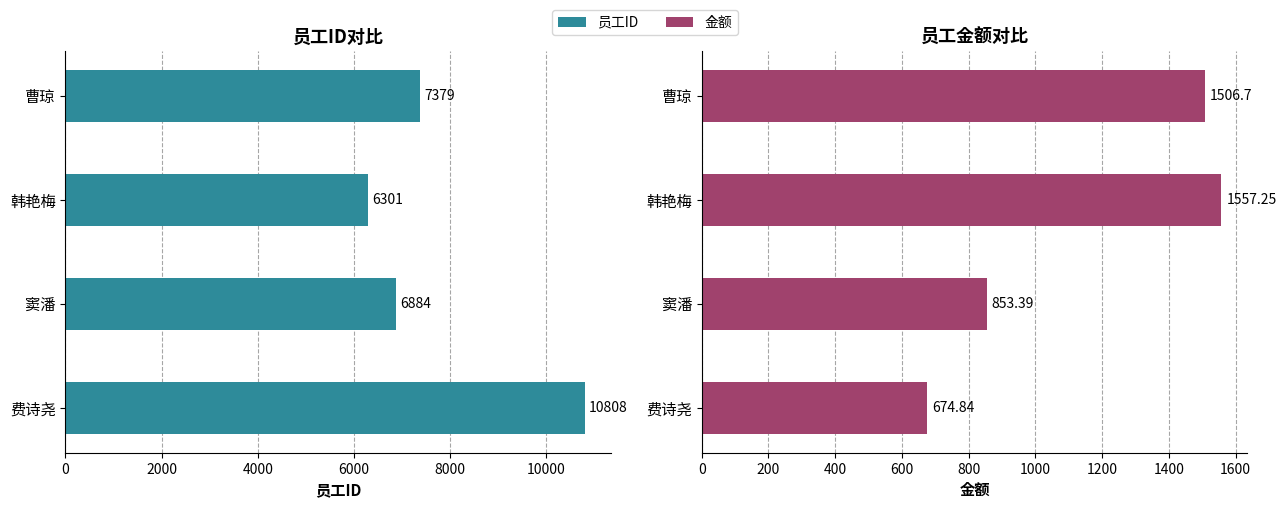

What is the difference between the highest and lowest values at 曹琼?

5872.3